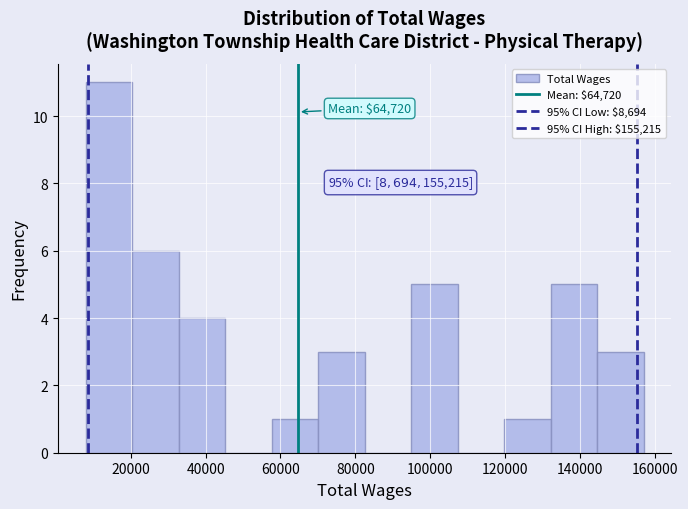

Over which range of the x-axis is the bar tallest?

8000 to 20000